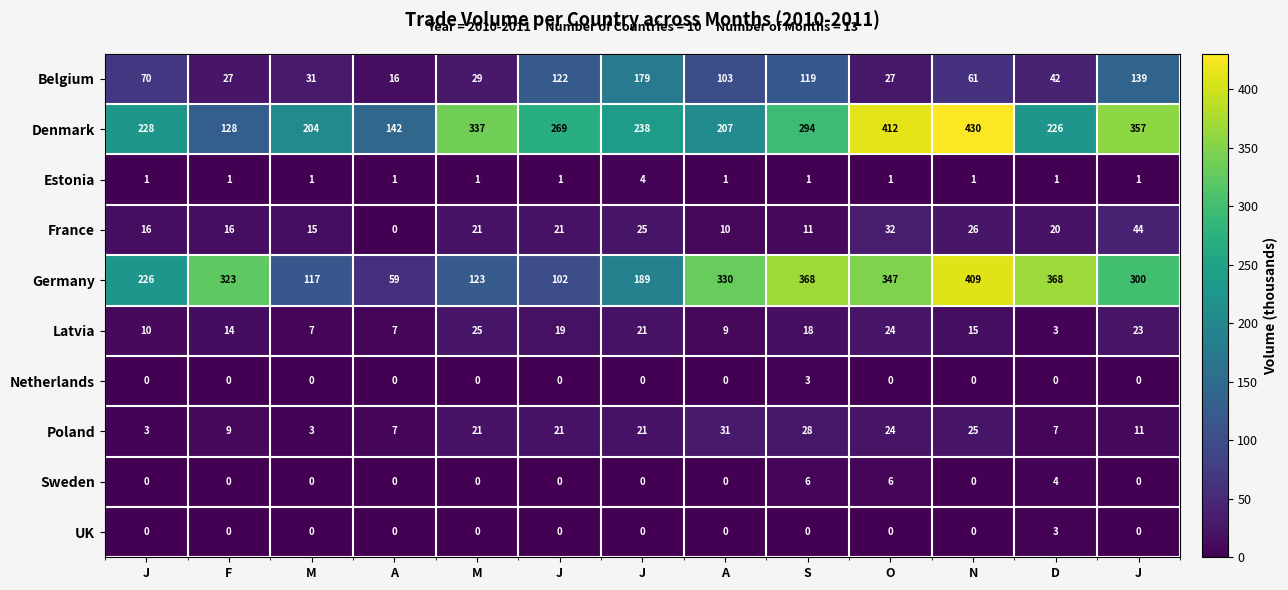

Count the number of categories in the chart.

13